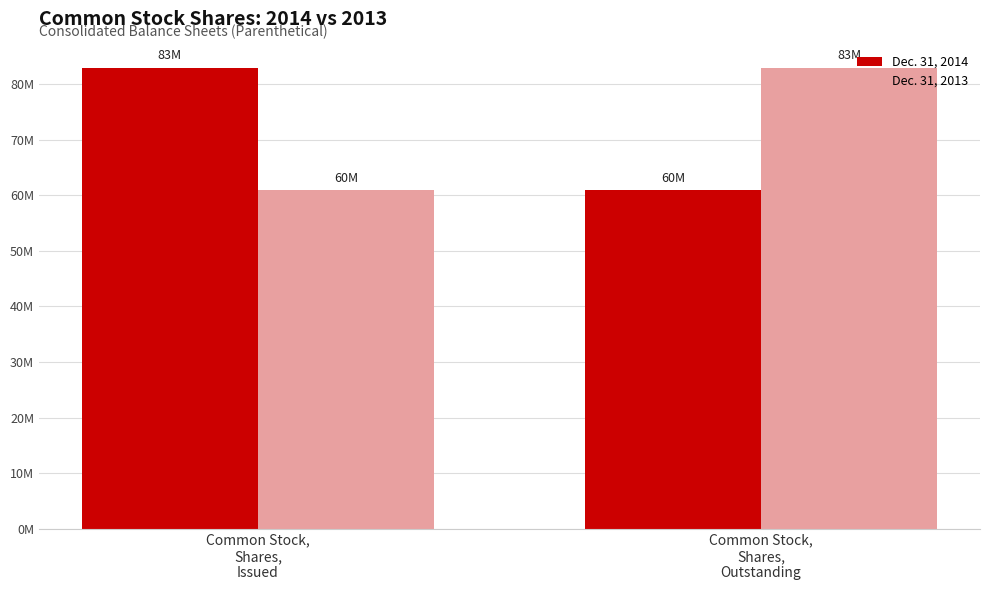

Are the bars grouped side by side (vs. stacked)?

Yes